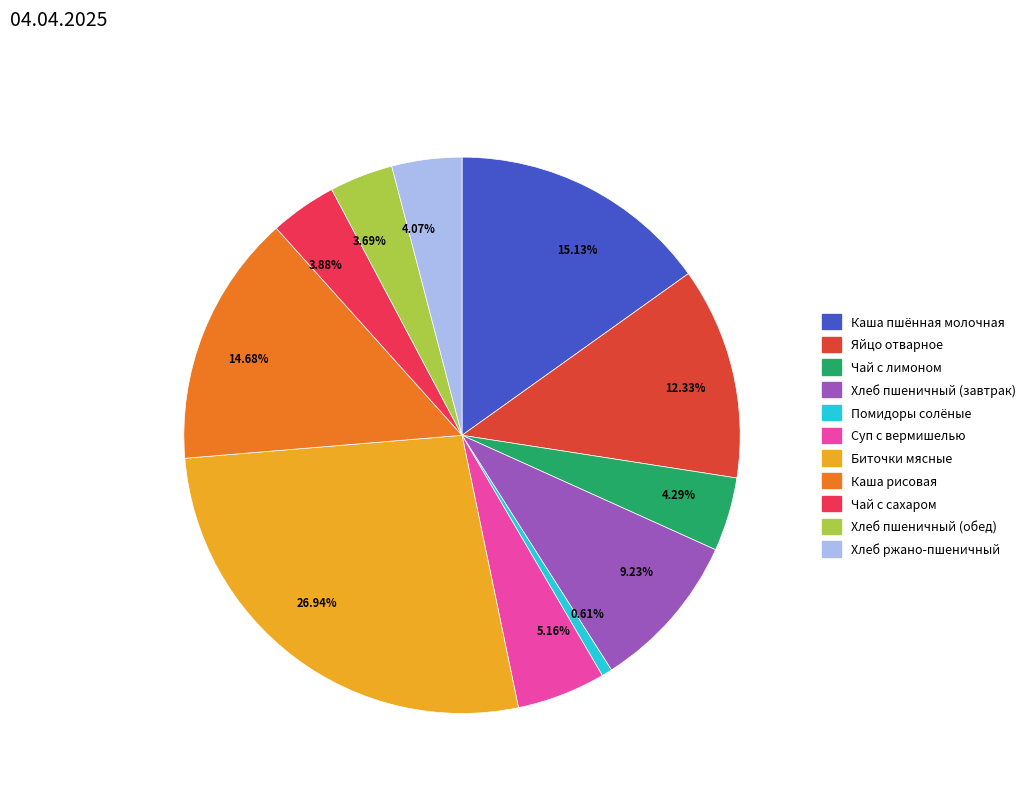

Do 14.68% and 0.61% together represent more than half of the pie?

No